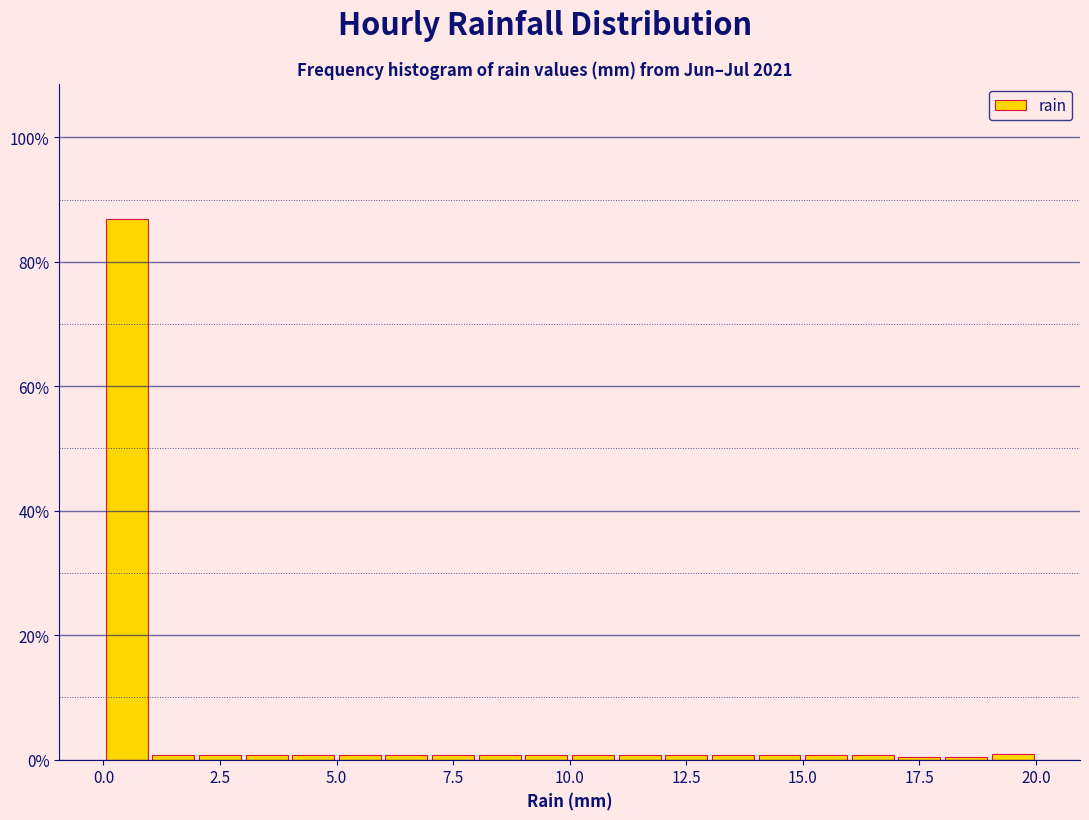

Read against the x-axis, roughly where is the centre of the tallest bar?

0.5